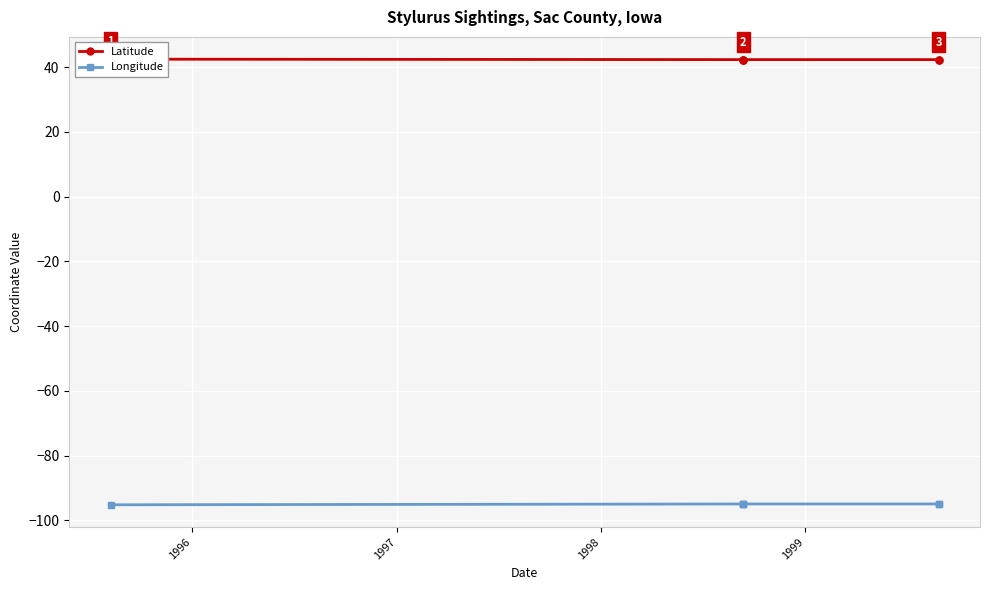

What is the difference between the maximum and minimum values in the Latitude series?

0.1